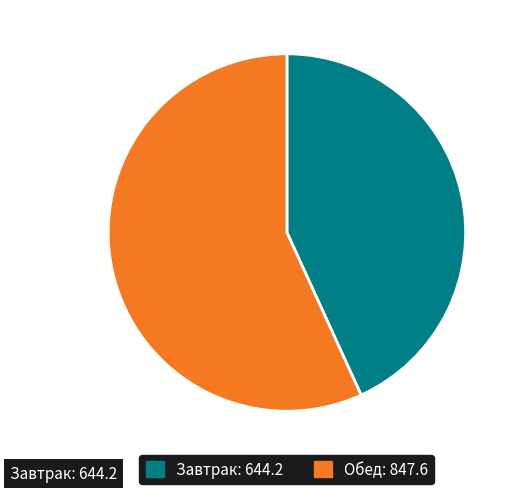

Does any single category account for the majority?

Yes